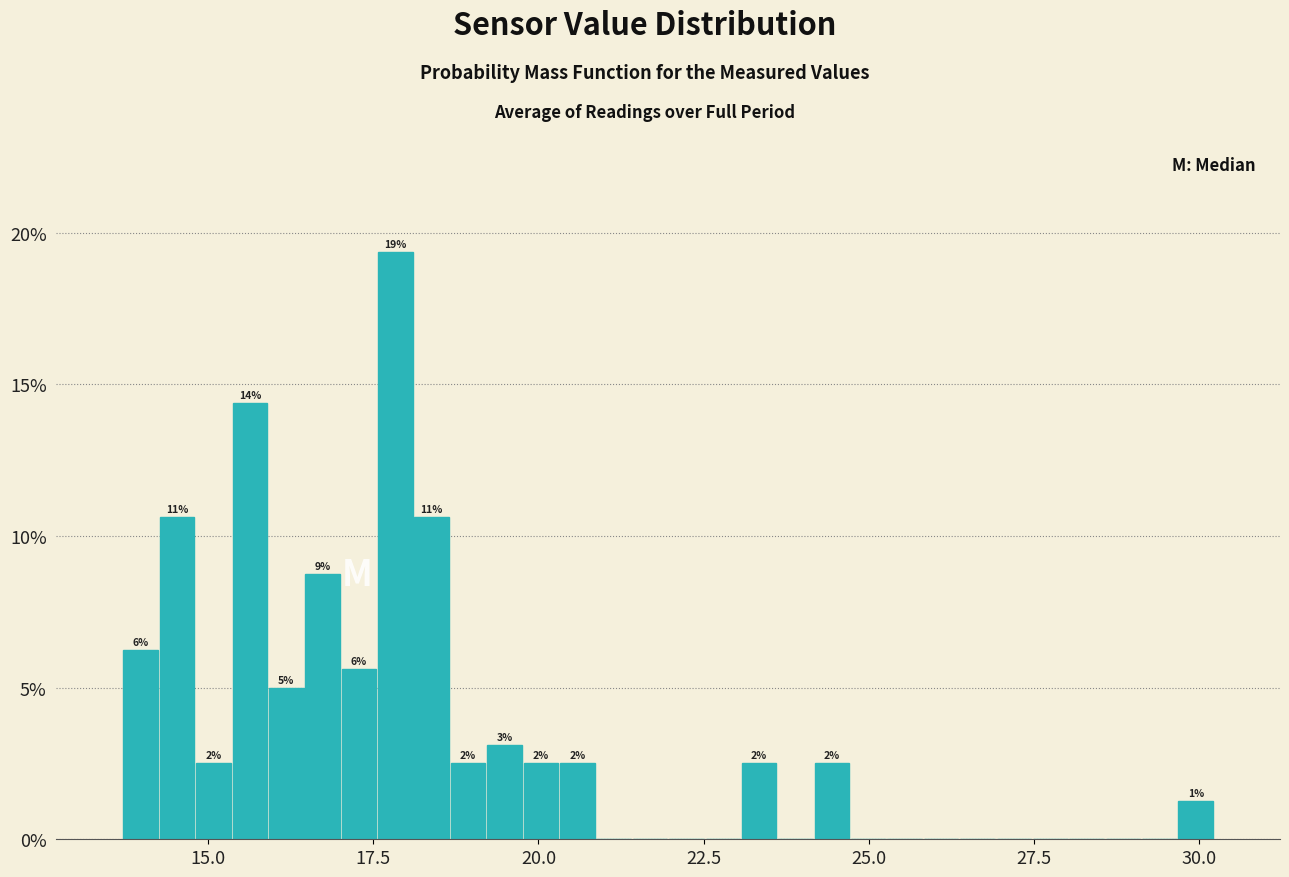

Around what value on the x-axis is the tallest bar? Give the approximate position of its centre, as read against the axis.

18.0